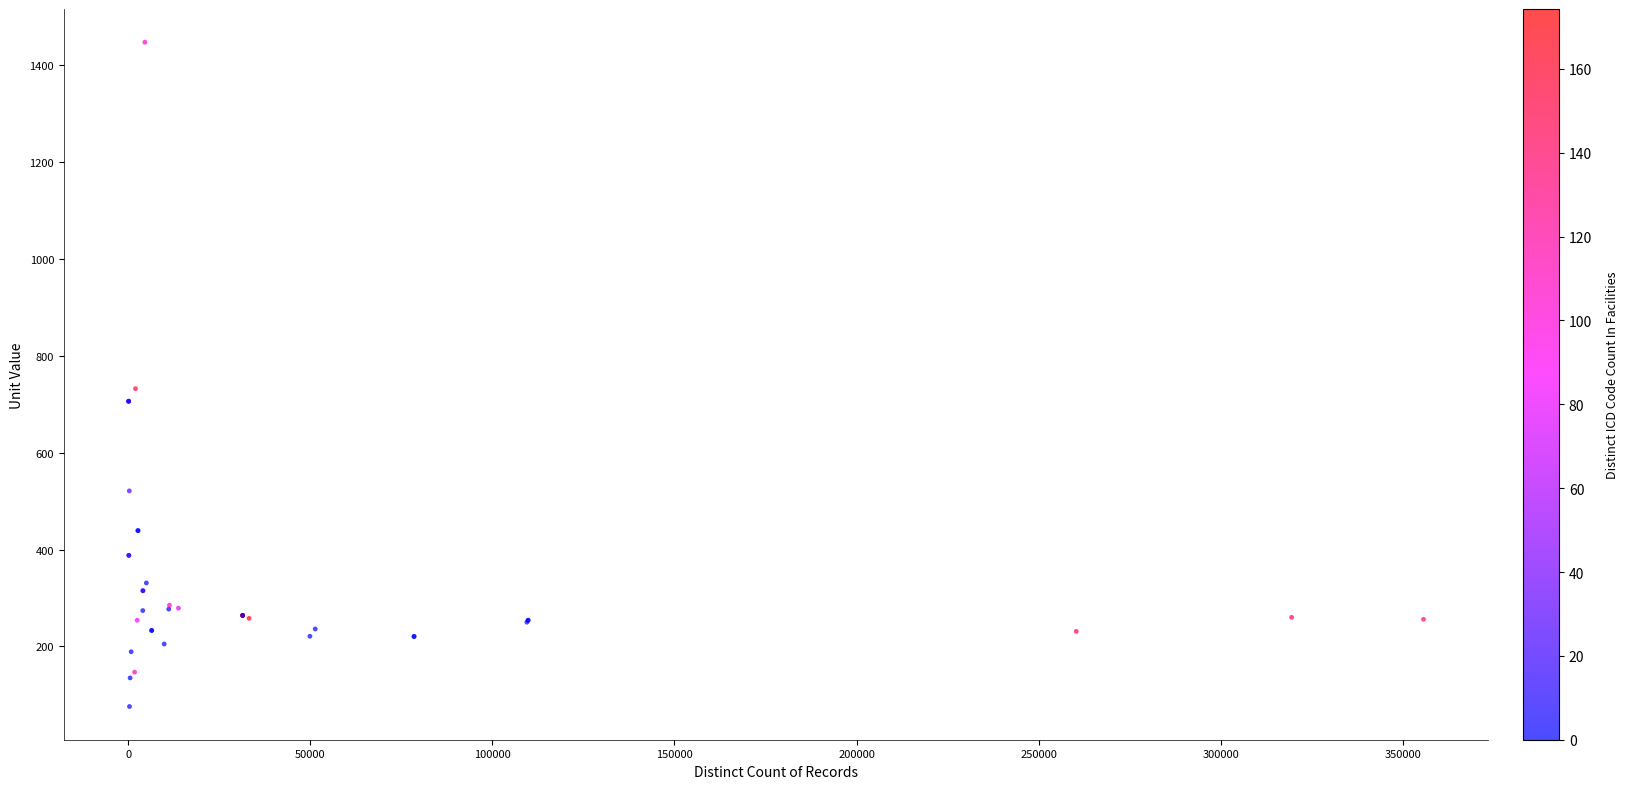

What Y value in the scatter plot is closest to 761?

732